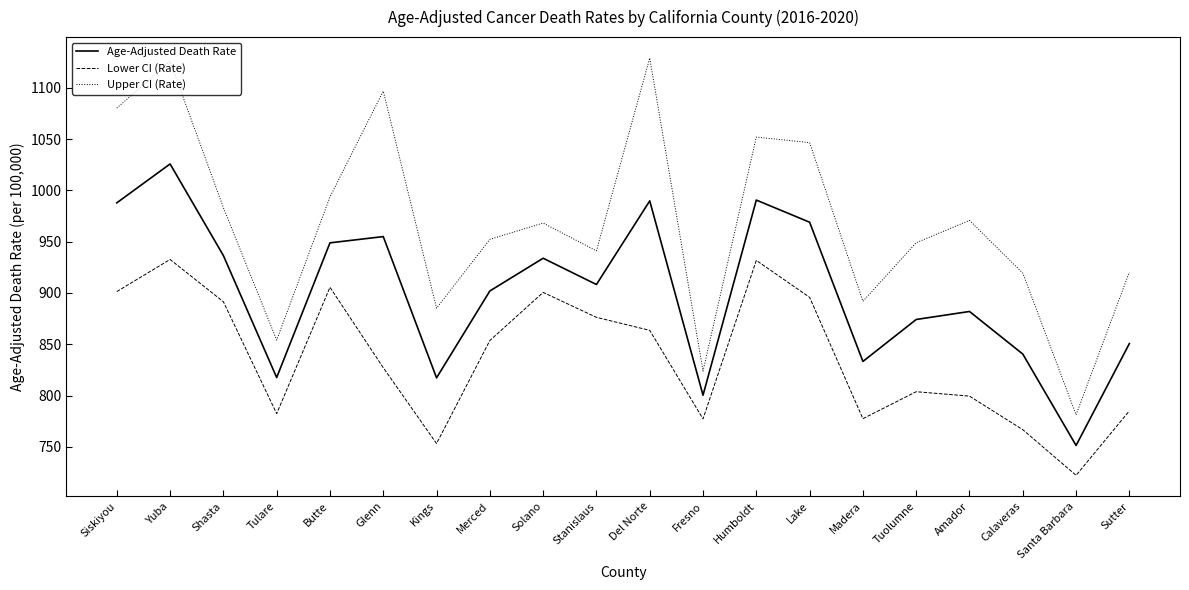

How many distinct data groups are displayed?

3